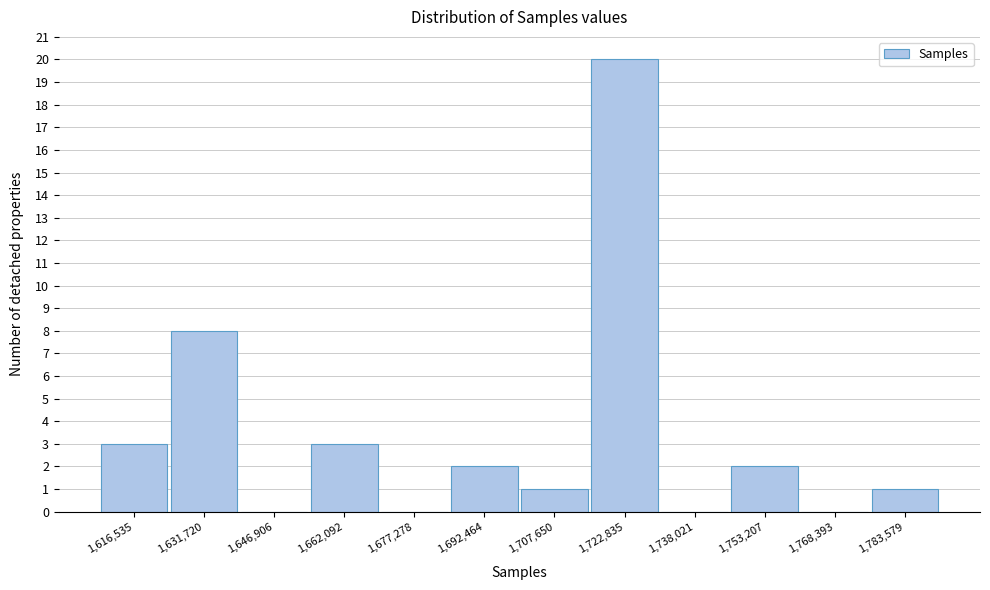

Reading right to left, extract all data points from this chart.

1,783,579=1	1,768,393=0	1,753,207=2	1,738,021=0	1,722,835=20	1,707,650=1	1,692,464=2	1,677,278=0	1,662,092=3	1,646,906=0	1,631,720=8	1,616,535=3